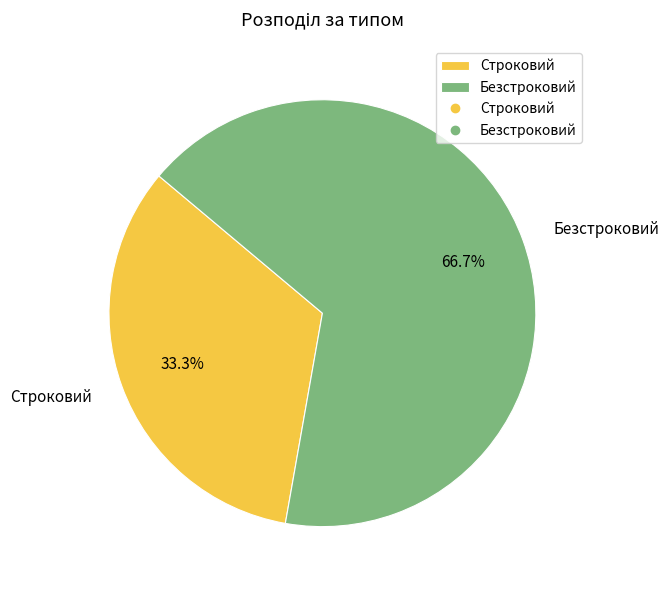

To the nearest percent, what portion does Строковий represent?

33%